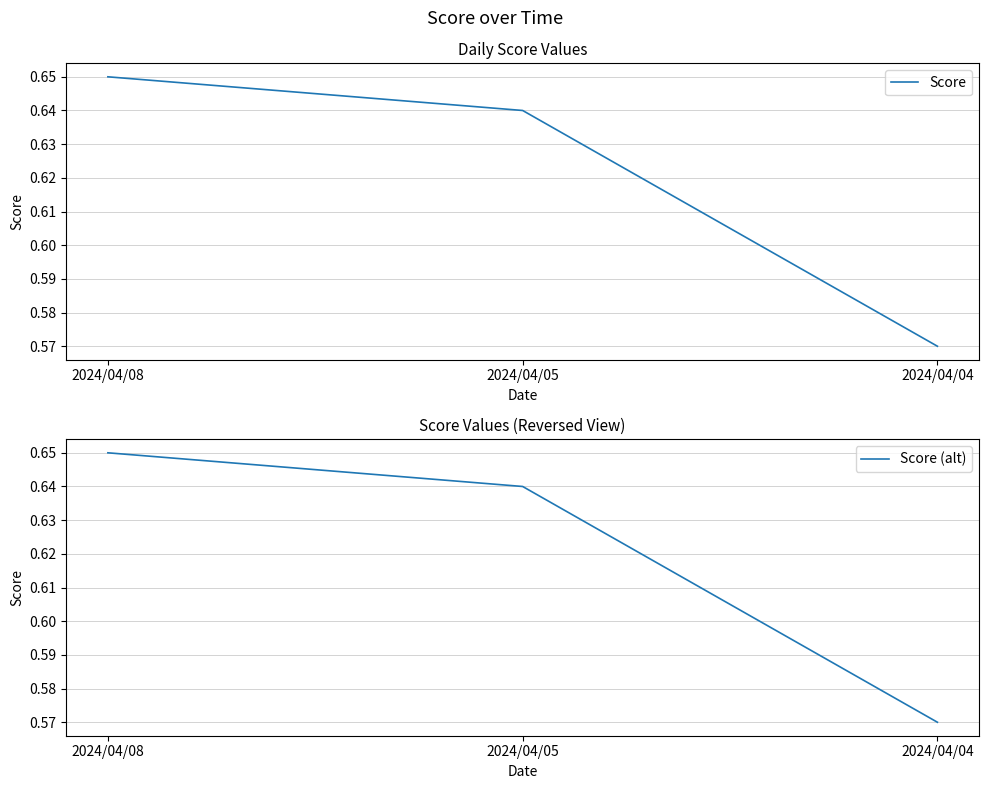

What is the value of the Score point at the 2nd from the left?

0.6